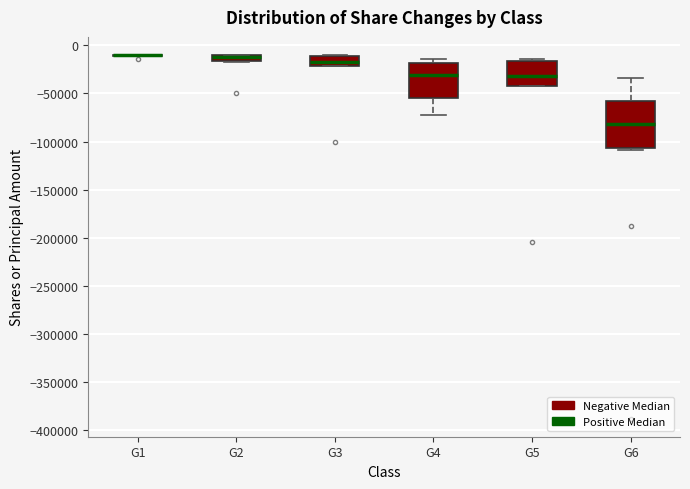

Where is the lower edge of the box for G4 on the y-axis? The values are not printed on the chart, so give them approximately, as read against the axis.

-55000